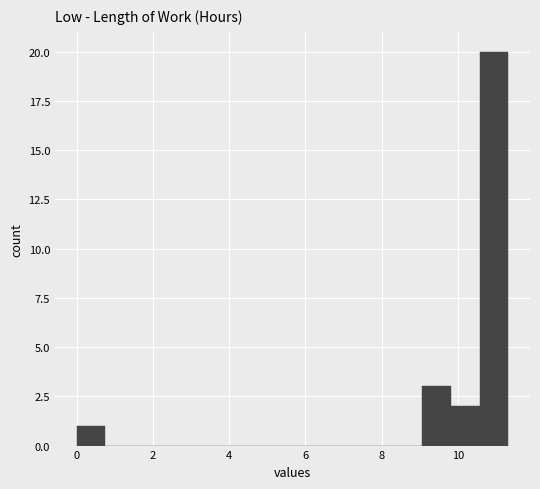

Around what value on the x-axis is the tallest bar? Give the approximate position of its centre, as read against the axis.

11.0